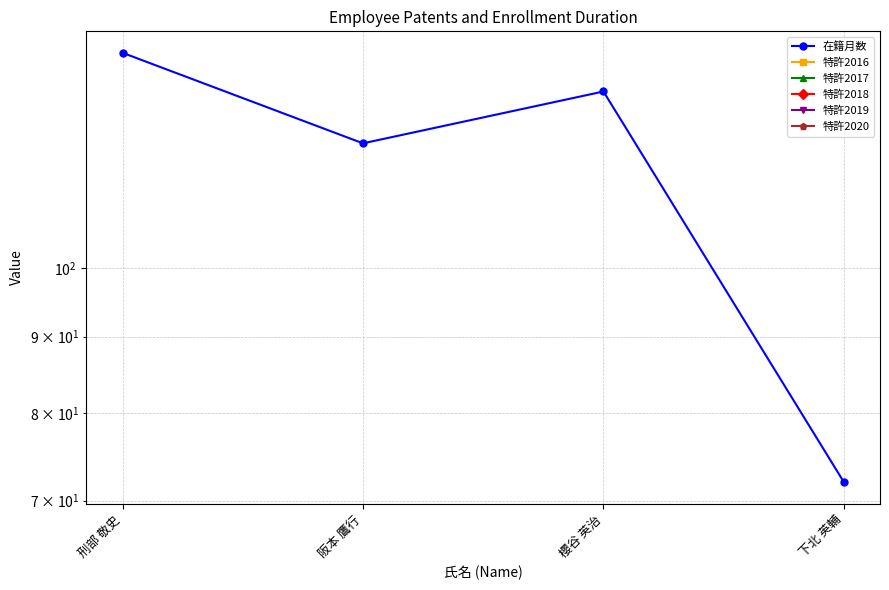

How many data points in 在籍月数 are above 131?

1